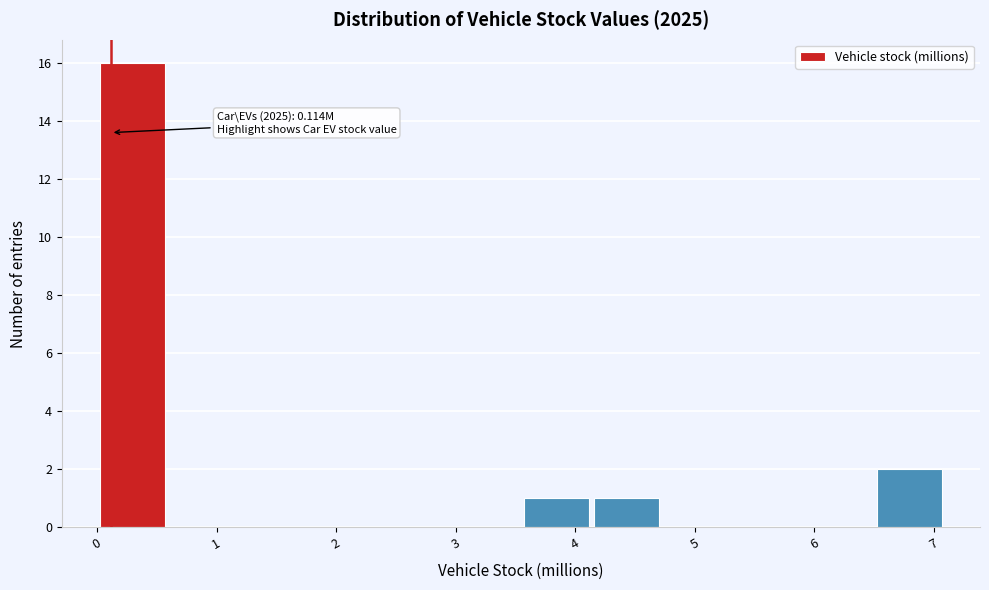

Over which range of the x-axis is the bar tallest?

0.0 to 0.6